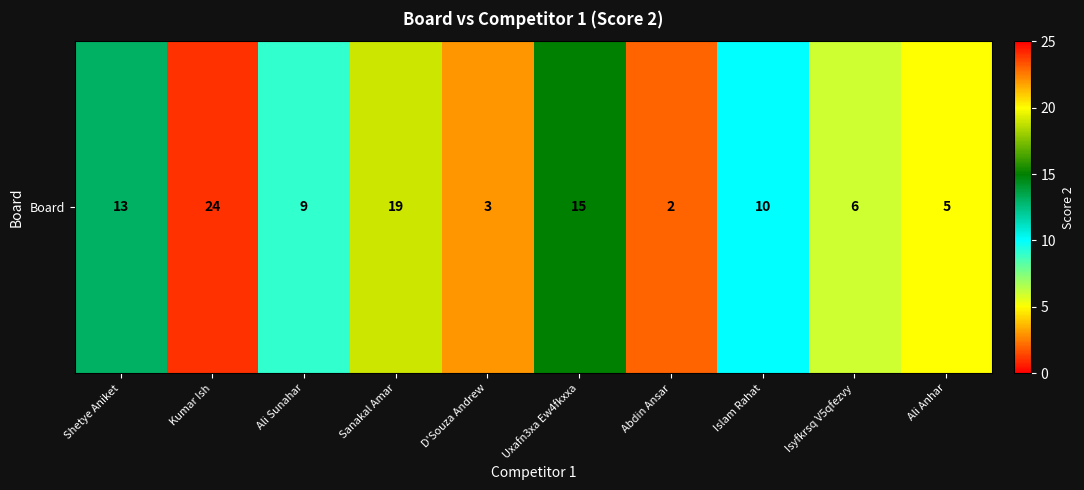

What is the sum of the values at Uxafn3xa Ew4fkxxa and Ali Anhar?

20